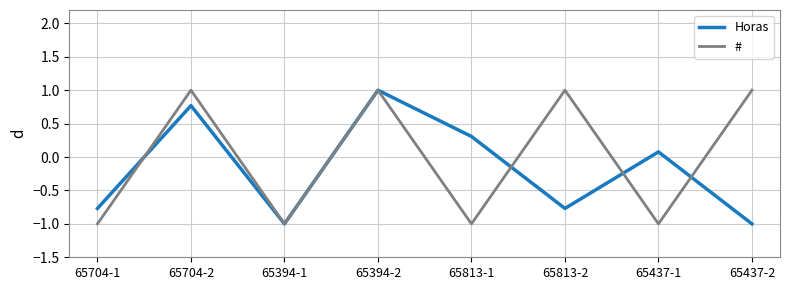

What is the maximum value shown in the chart?

1.0